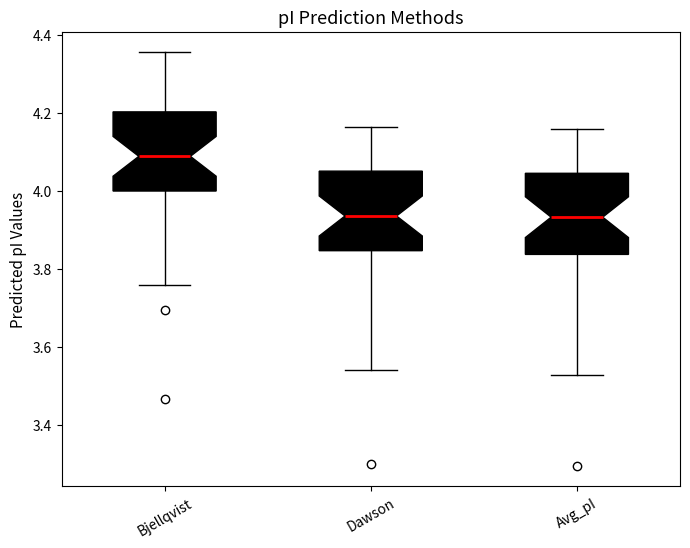

Reading left to right, read every box against the y-axis: the position of its median line, the range the box covers, and the ends of its whiskers. The values are not printed on the chart, so give them approximately, as read against the axis.

Bjellqvist: median 4.08, box 4.00 to 4.20, whiskers 3.76 to 4.36
Dawson: median 3.94, box 3.84 to 4.06, whiskers 3.54 to 4.16
Avg_pI: median 3.94, box 3.84 to 4.04, whiskers 3.52 to 4.16